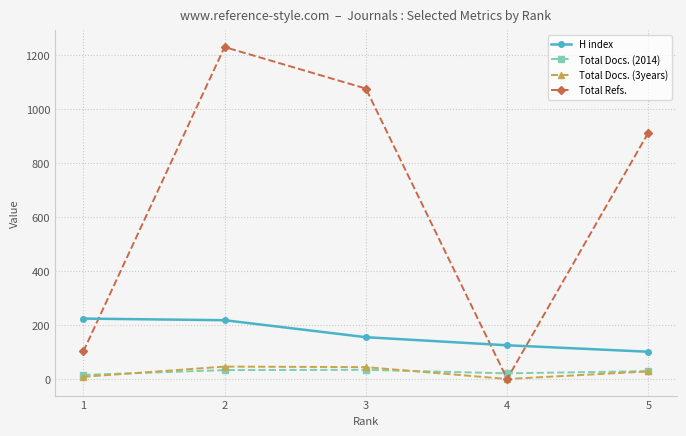

What is the highest value of the H index series?

224